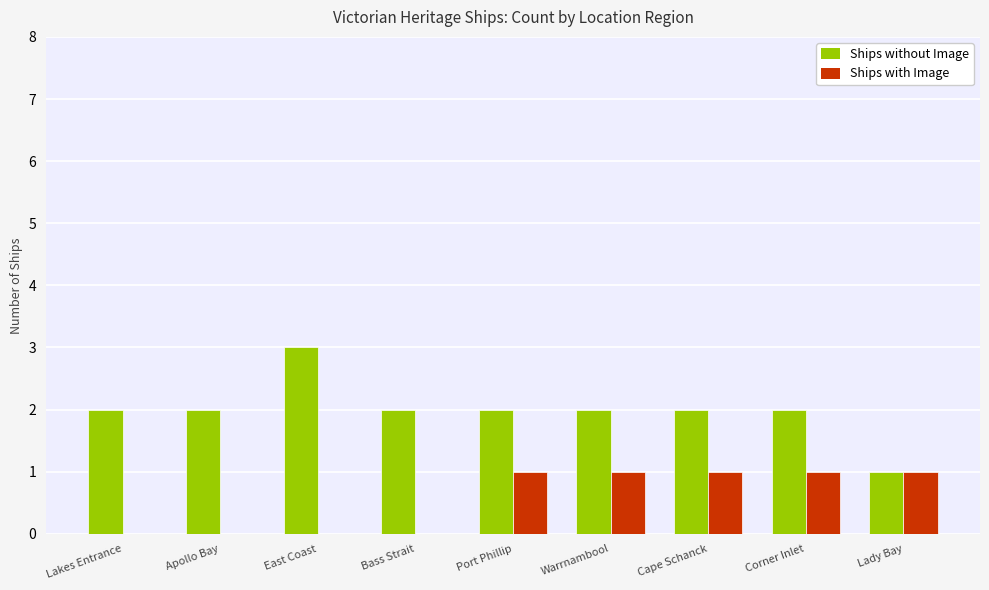

What is the spread (max minus min) of values at Cape Schanck?

1